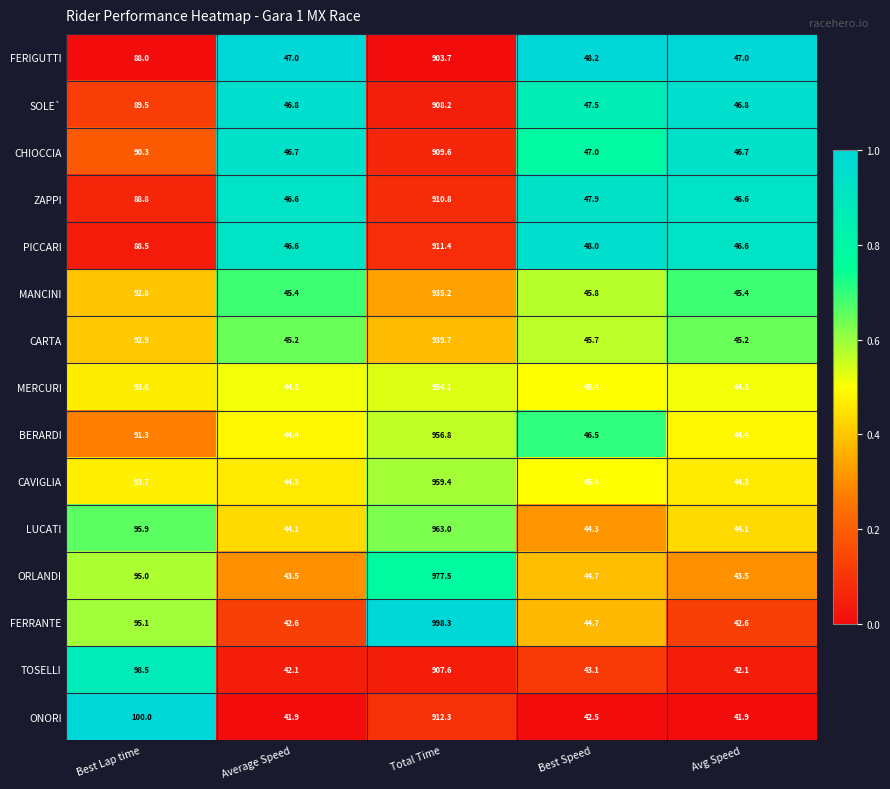

What is the difference between the second highest and second lowest values in the TOSELLI series?

56.4